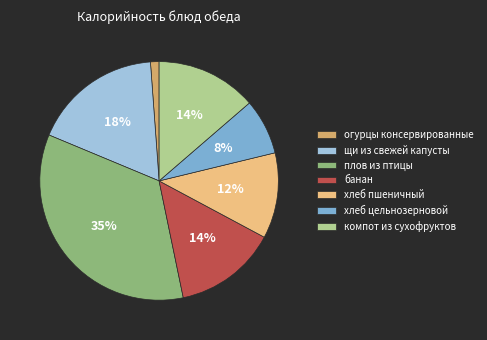

What percentage is the банан slice, to the nearest percent?

14%